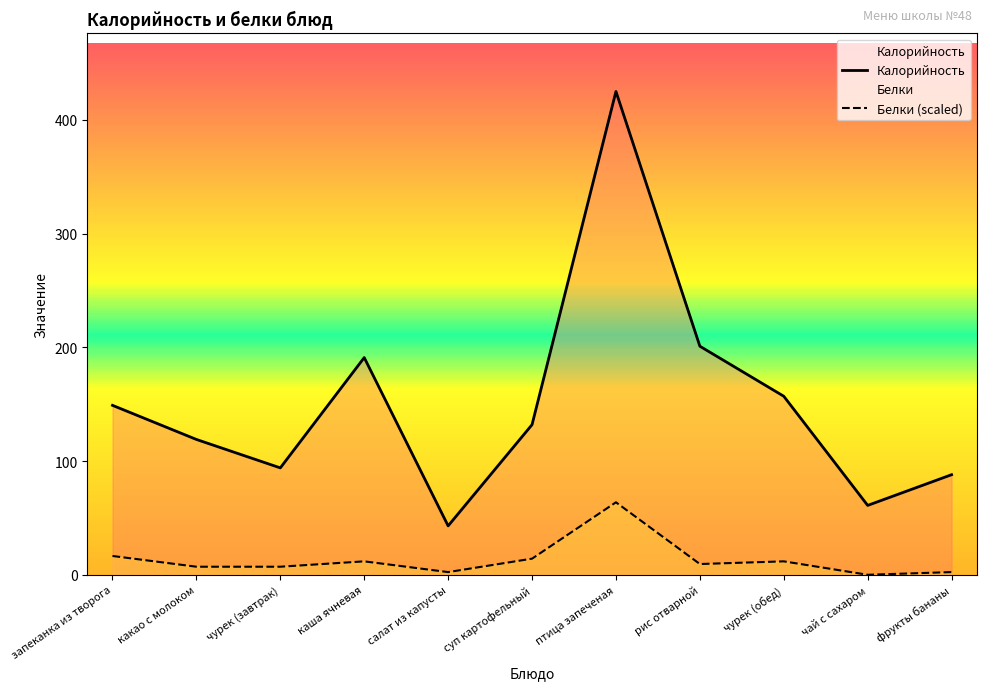

How many positive values does the Белки series have?

10